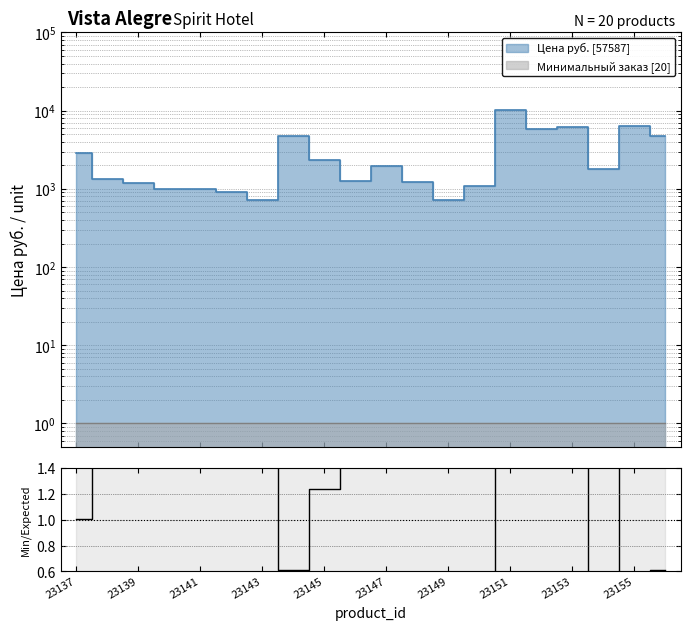

True or false: the data shows 7.0 at 23143.

False